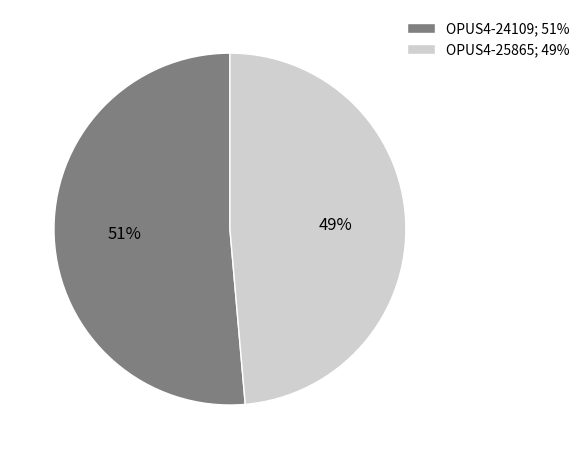

To the nearest percent, what is the combined percentage of OPUS4-25865 and OPUS4-24109?

100%